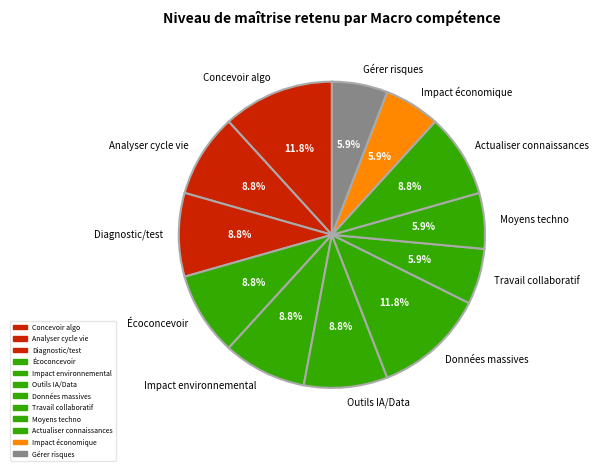

To the nearest percent, what is the difference between the largest and smallest slice percentages?

6%